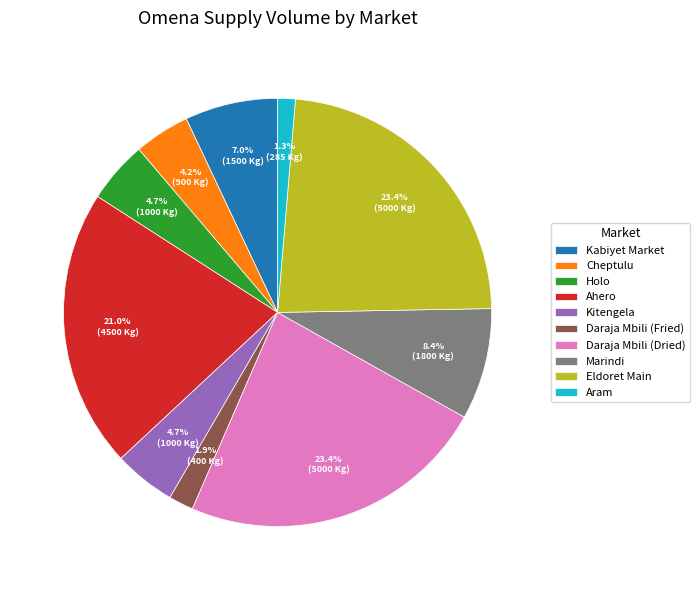

To the nearest percent, what portion does Aram represent?

1%